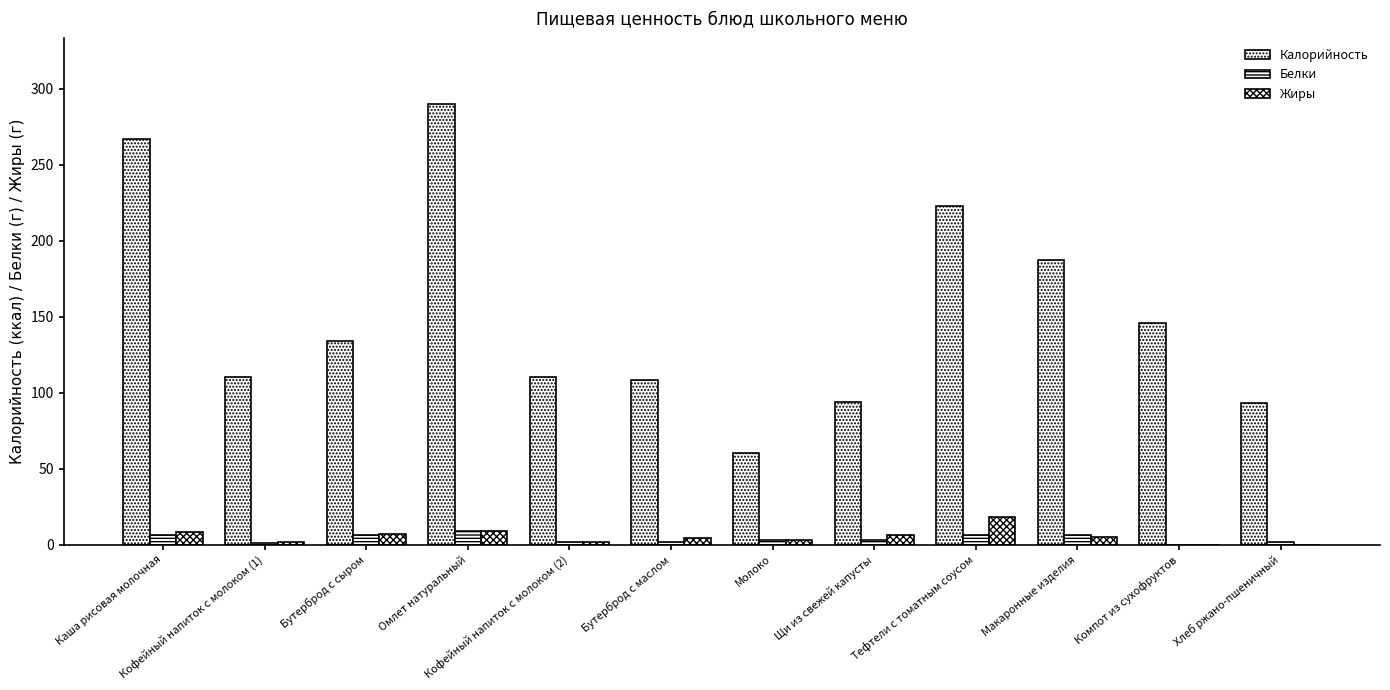

What is the average value of the Белки series?

4